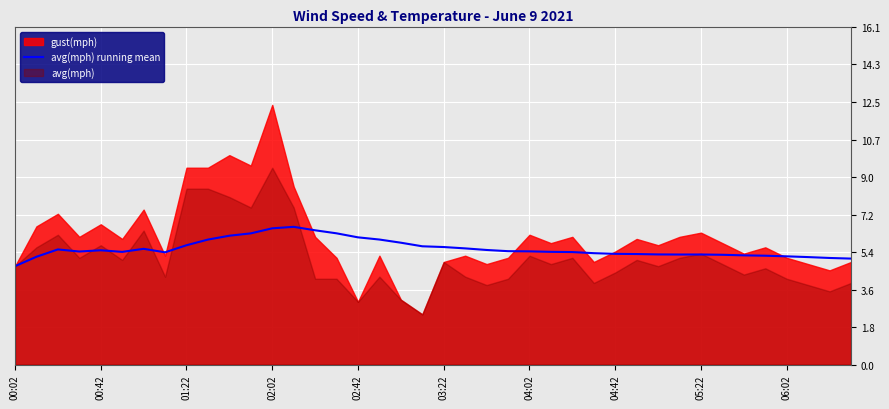

What is the minimum value for avg(mph) running mean?

4.7